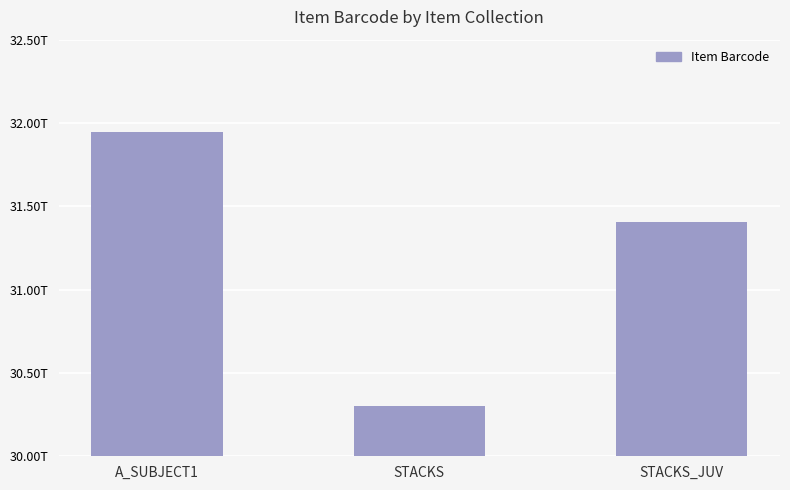

What is the difference between the maximum and second lowest values?

543002479083